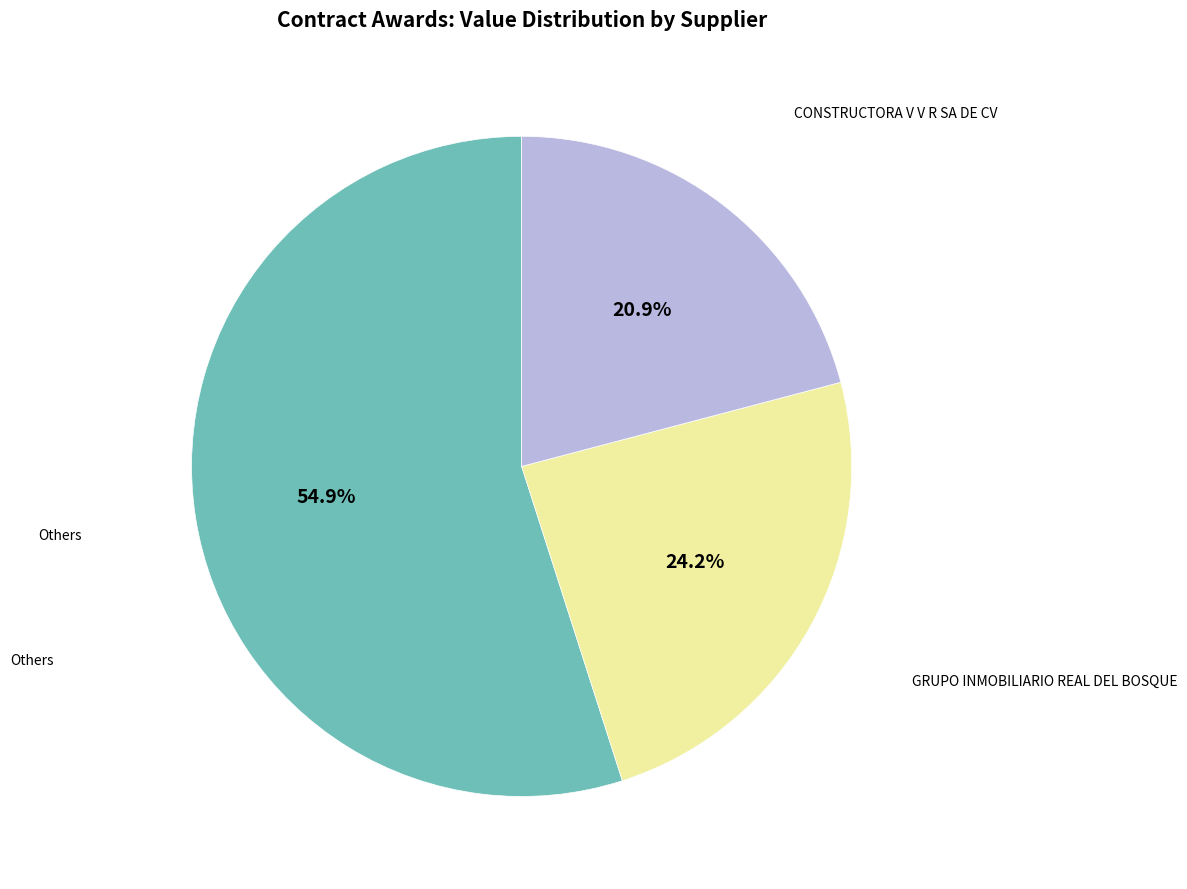

Does any single category account for the majority?

Yes